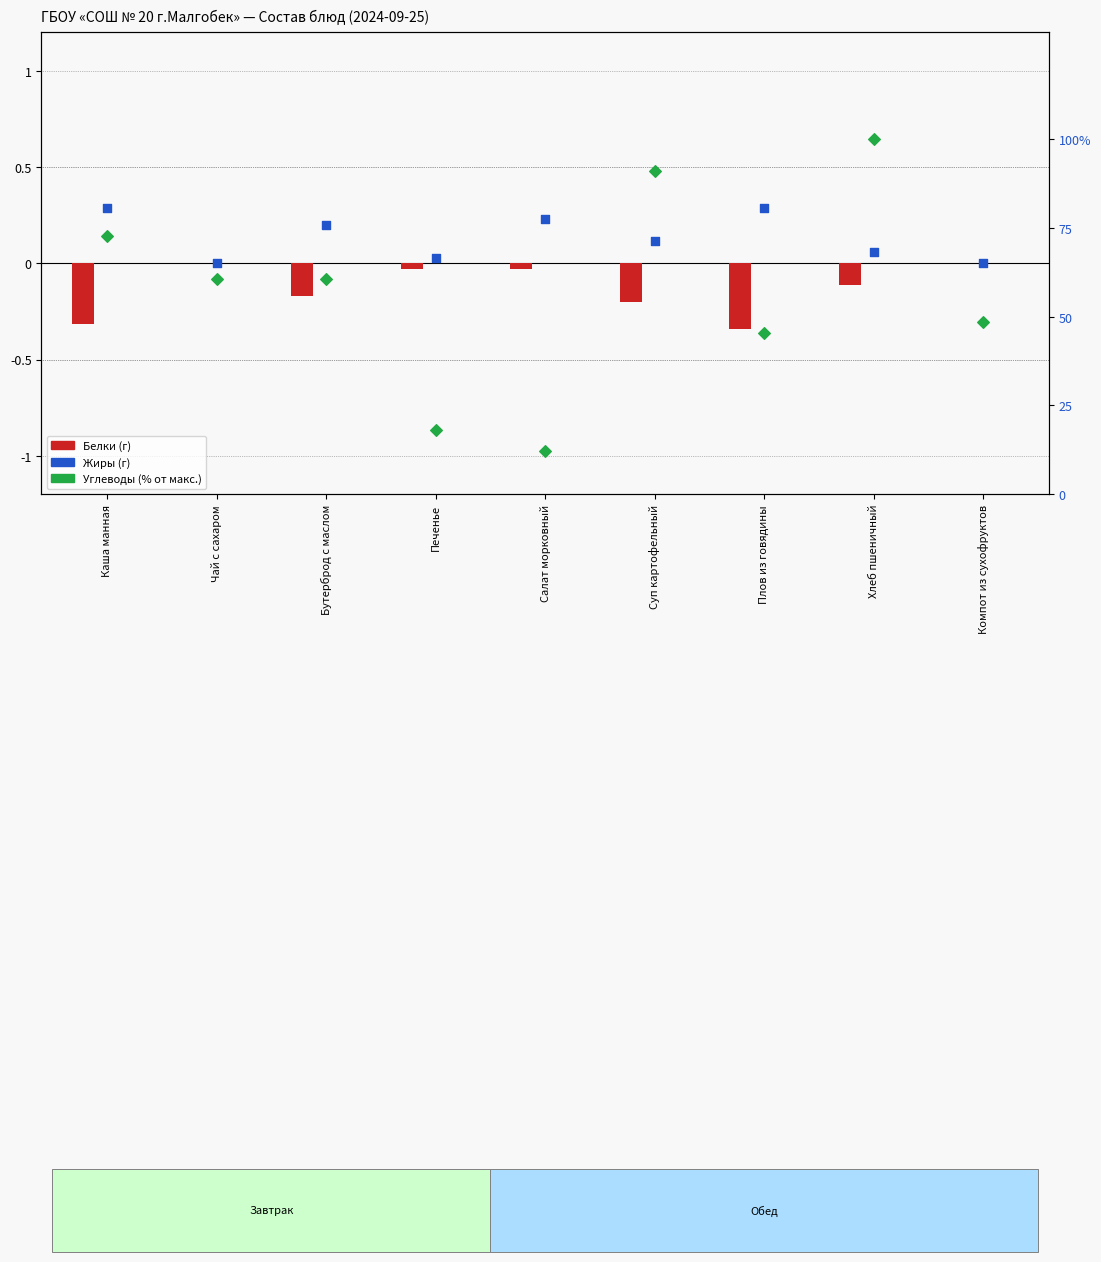

What are all the series names shown in the legend?

Белки, Жиры, Углеводы